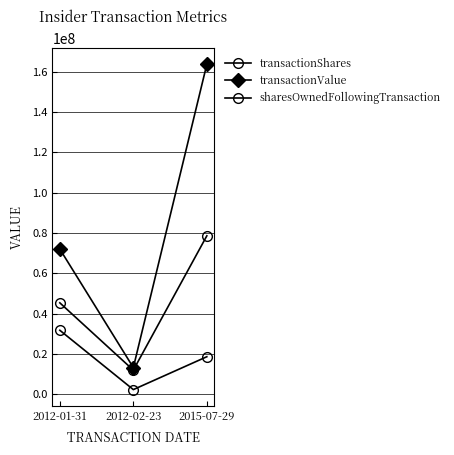

List the series in order of their overall mean, lowest first.

transactionShares, sharesOwnedFollowingTransaction, transactionValue